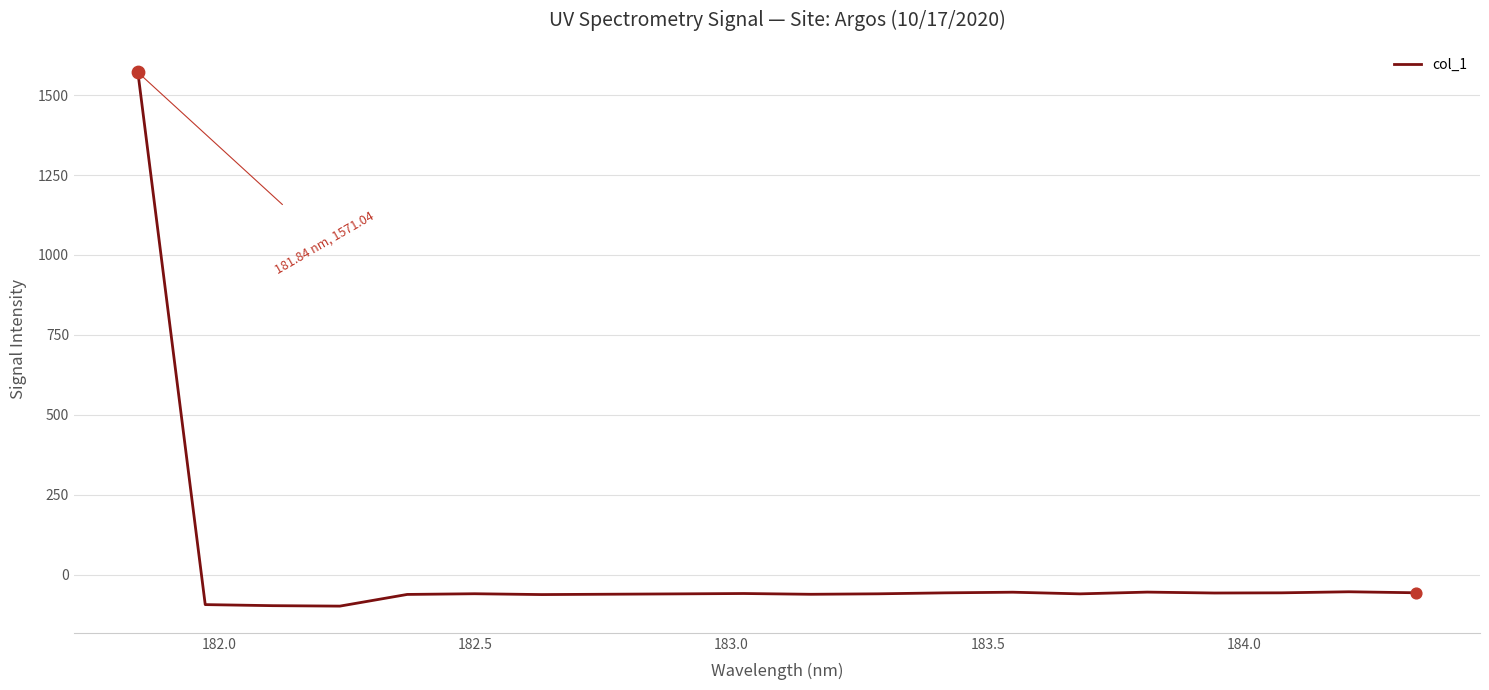

What is the maximum value shown in the chart?

1571.0